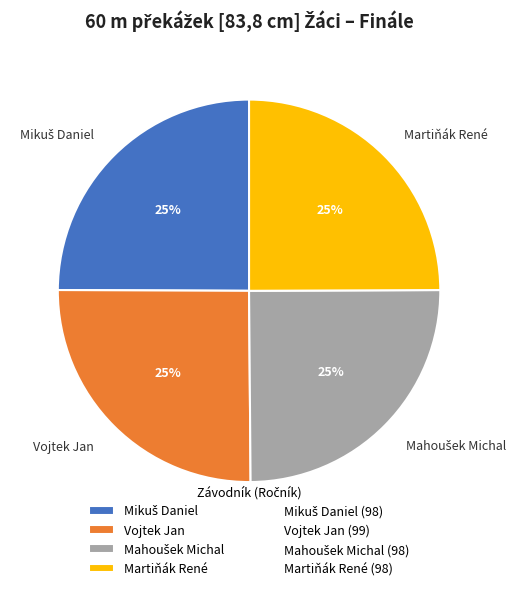

Does Vojtek Jan account for over 50% of the chart?

No